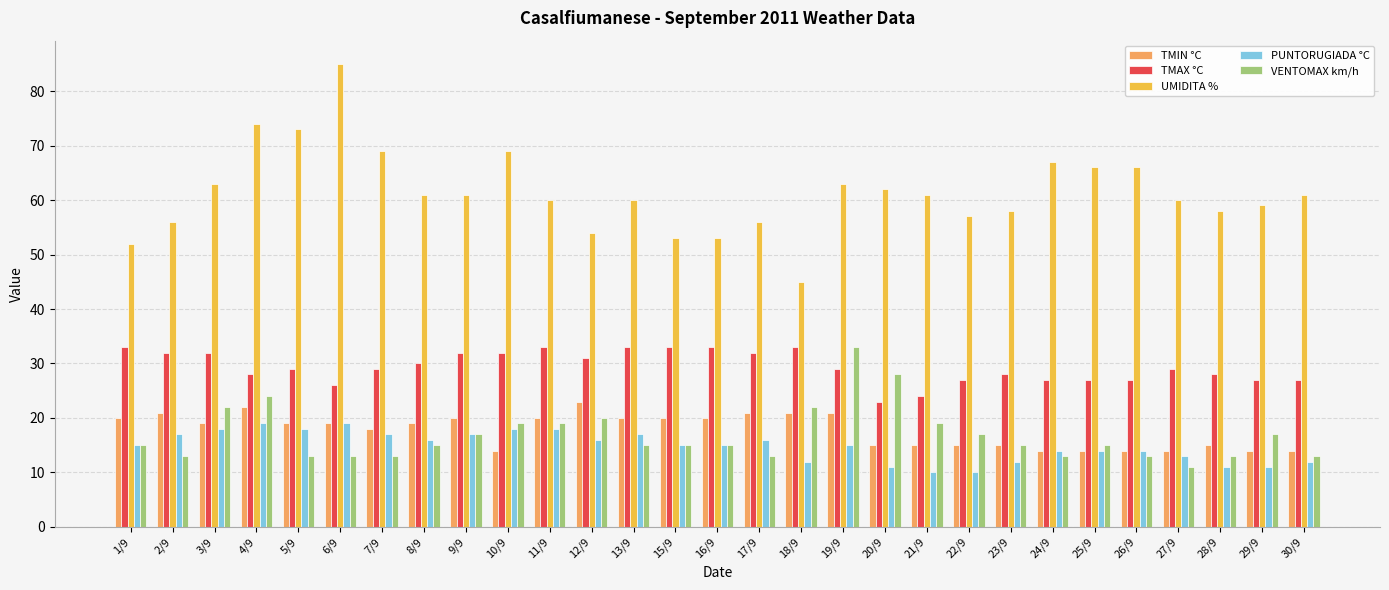

Which series has the widest spread of values?

UMIDITA %